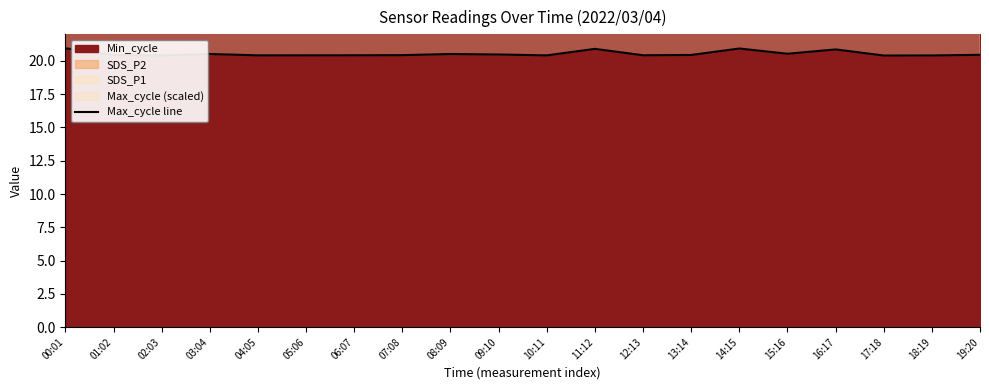

Reading left to right, extract all data points from this chart.

20.9	20.4	20.4	20.5	20.4	20.4	20.4	20.4	20.5	20.5	20.4	20.9	20.4	20.4	20.9	20.5	20.9	20.4	20.4	20.5